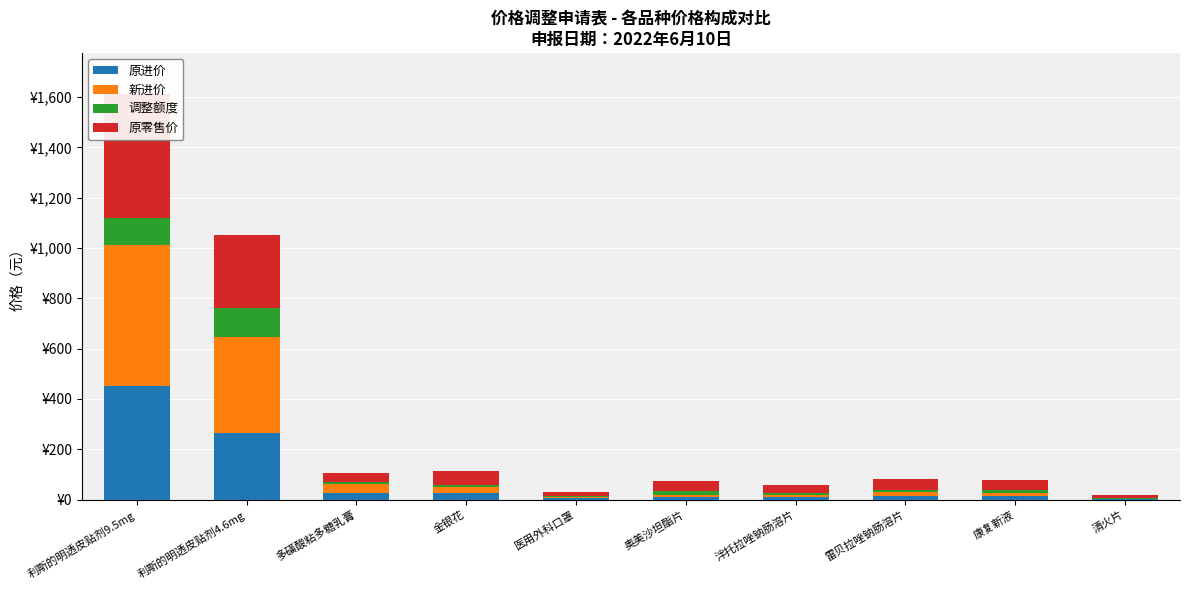

How many bars are there in total?

40